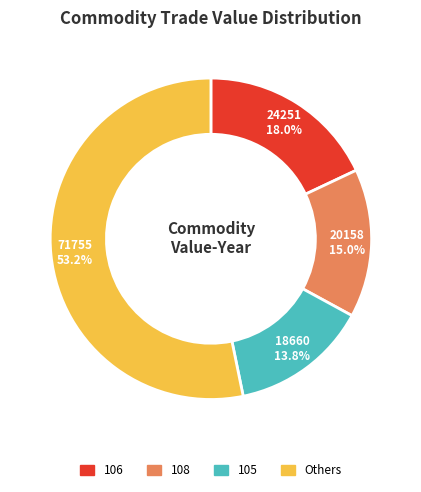

Combined, do Others and 105 account for over 50%?

Yes